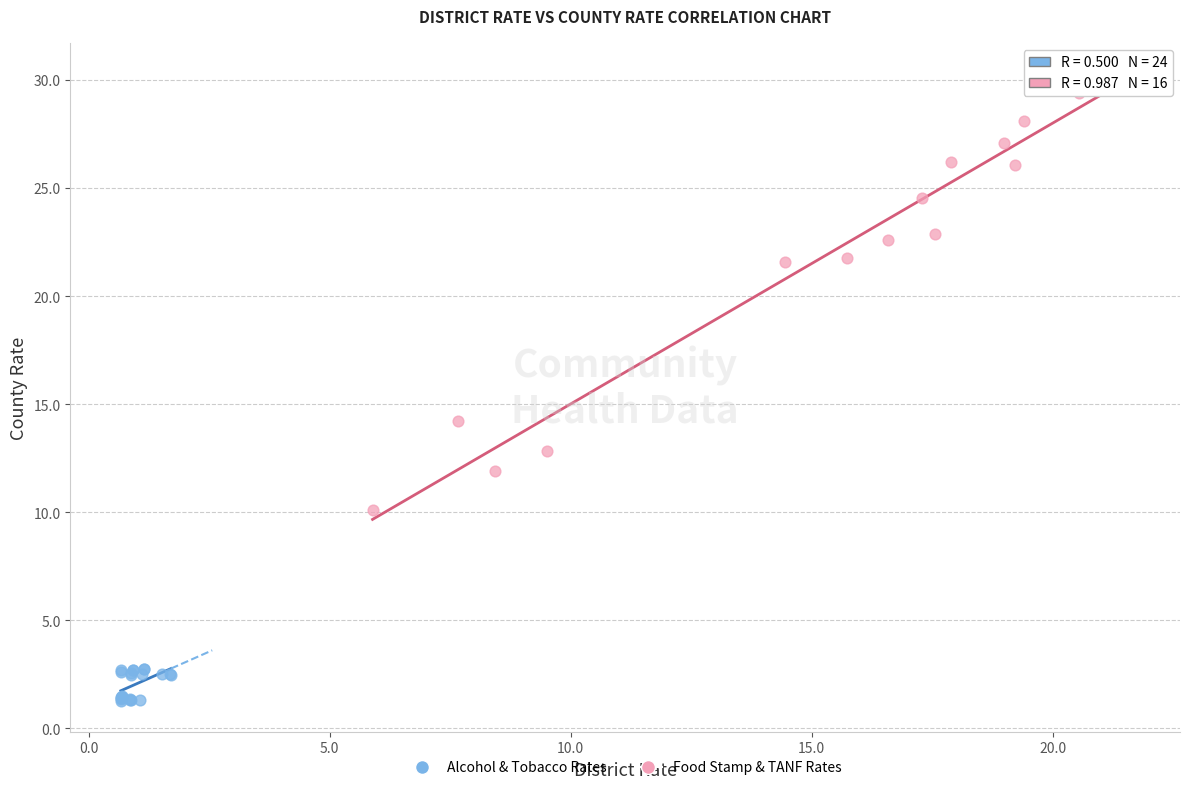

Which series has the widest spread of Y values?

Food Stamp & TANF Rates